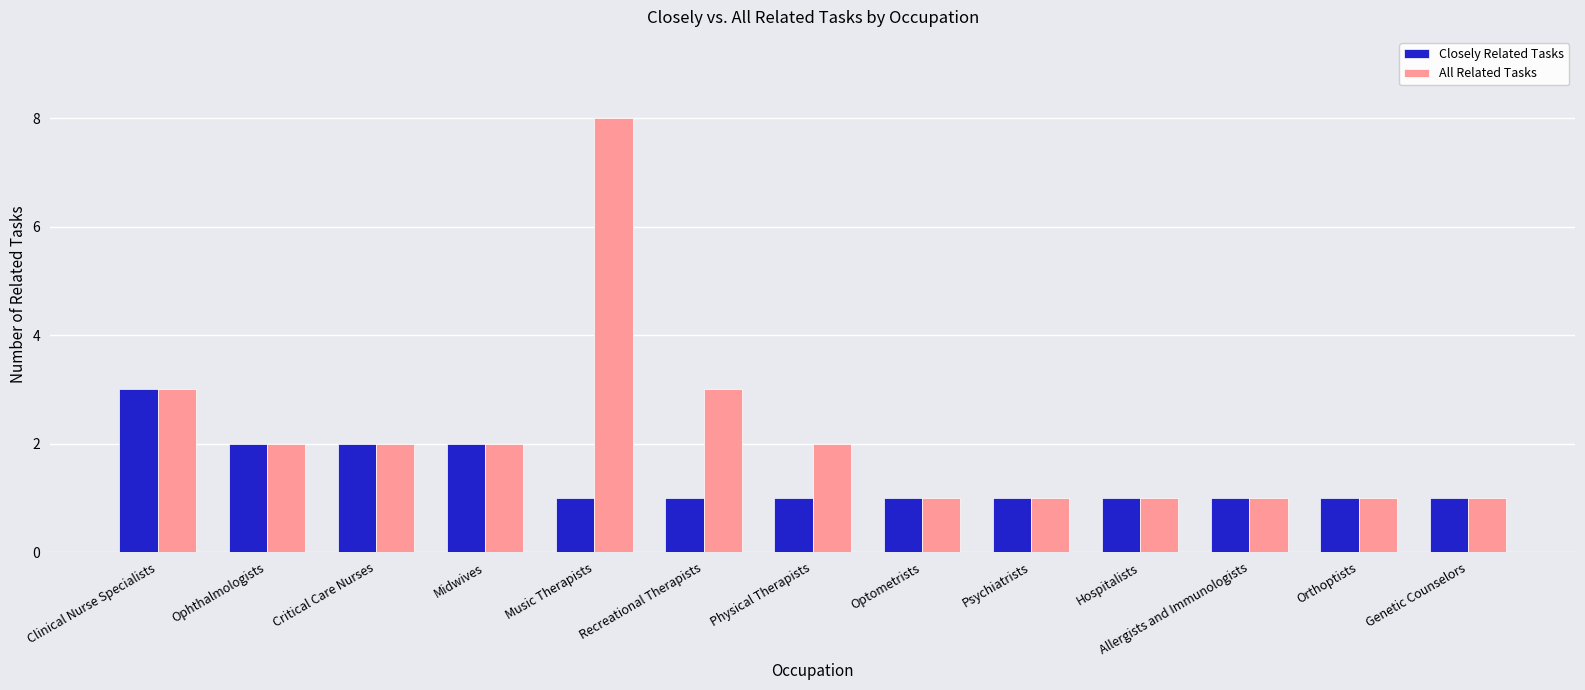

How many bars are there in total?

26